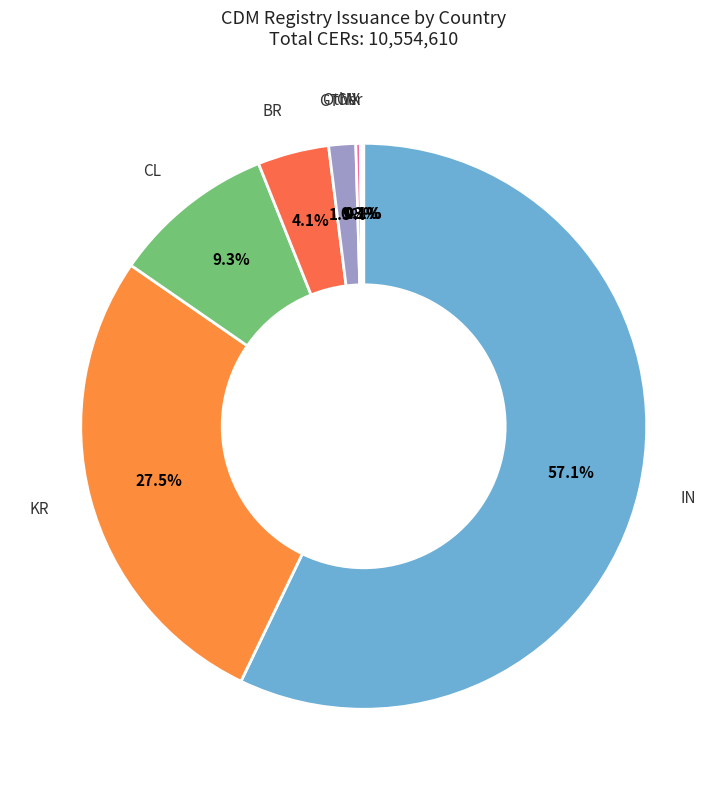

Which slice is the largest?

IN